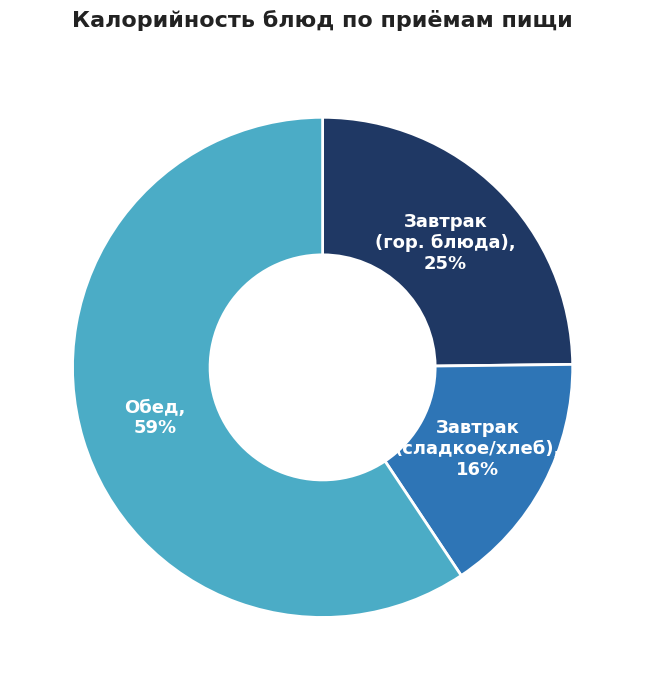

Is there any slice that represents more than half of the pie?

Yes